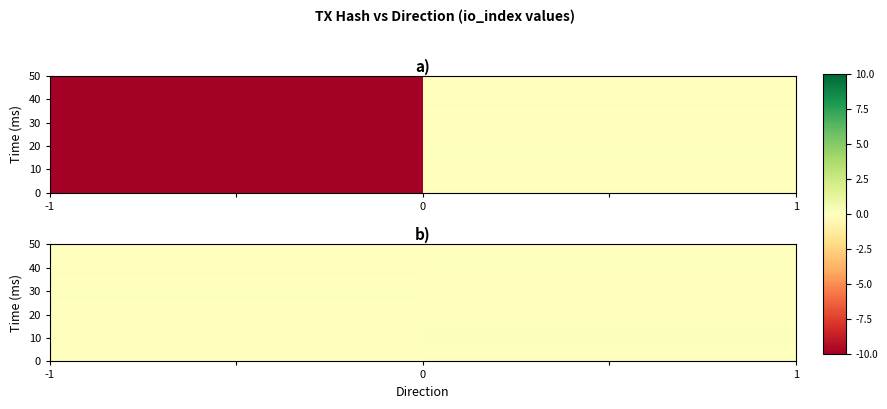

Count the number of categories in the chart.

2